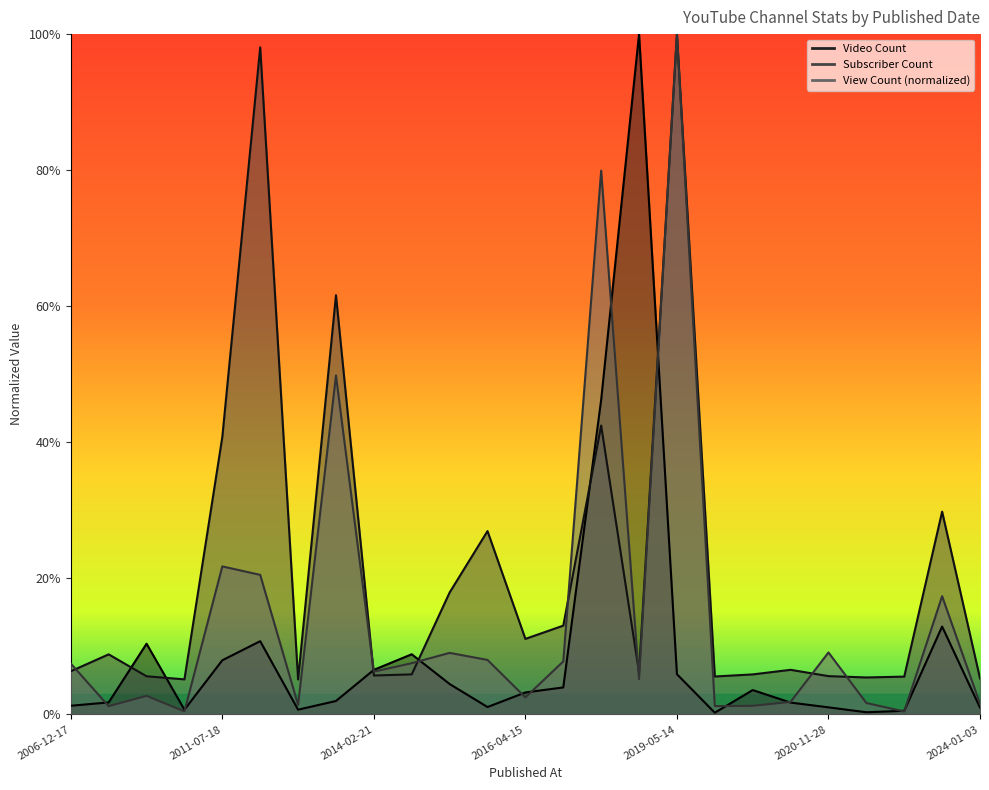

What are all the series names shown in the legend?

Subscriber Count, View Count, Video Count